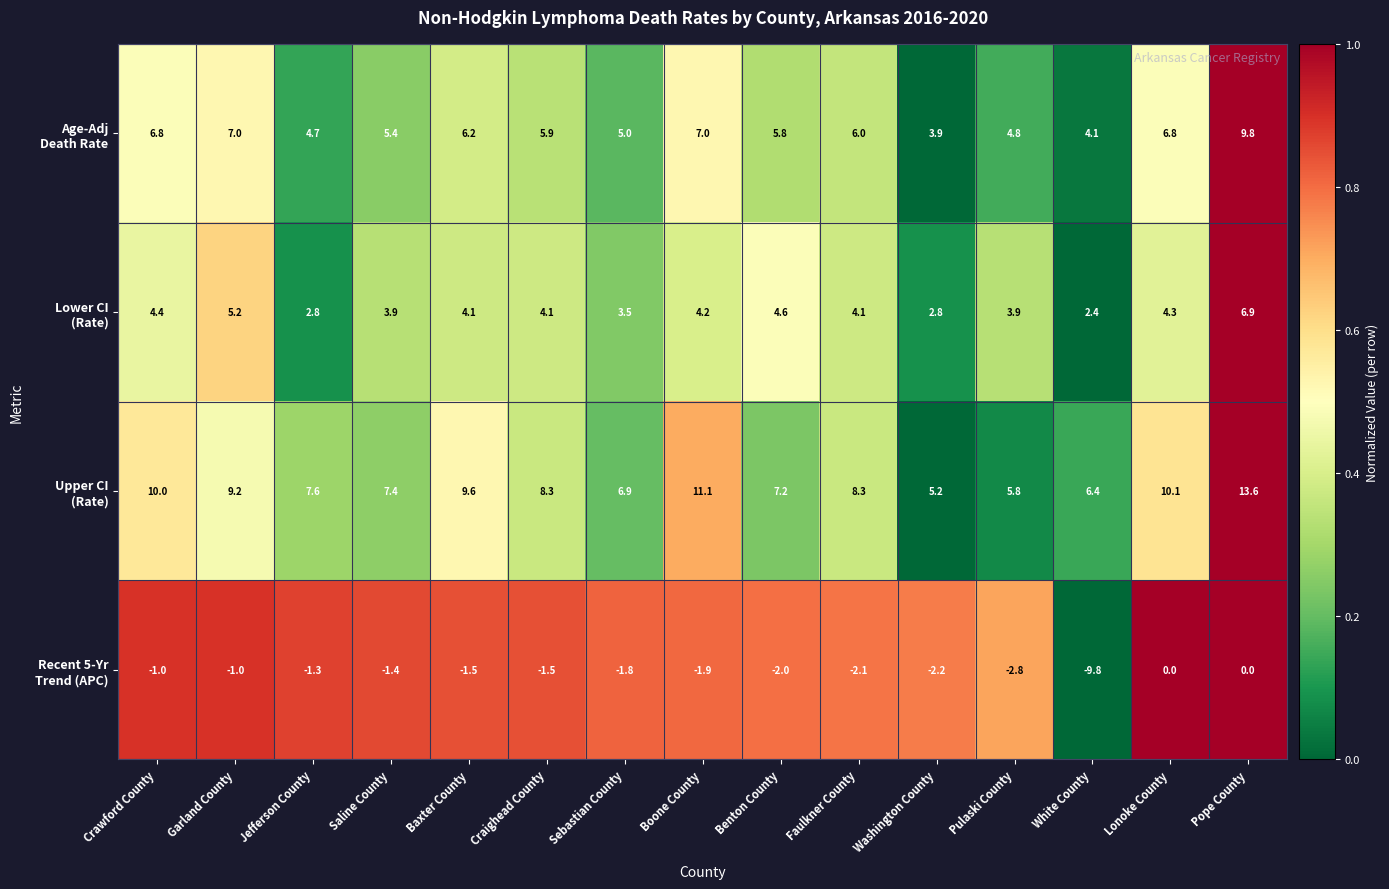

What is the spread (max minus min) of values at Pulaski County?

8.6